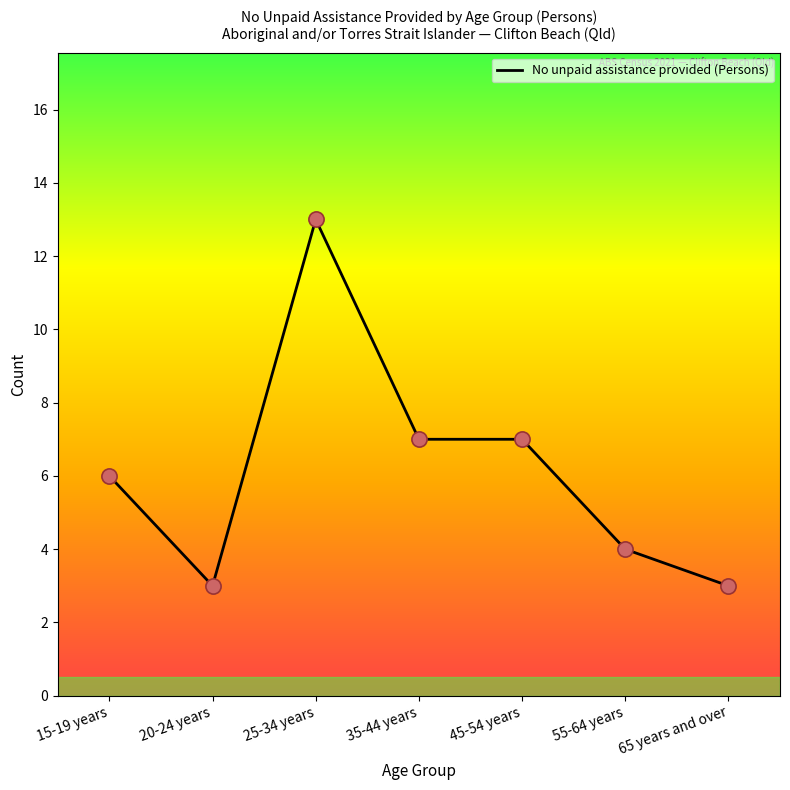

Between 55-64 years and 25-34 years, which is larger?

25-34 years